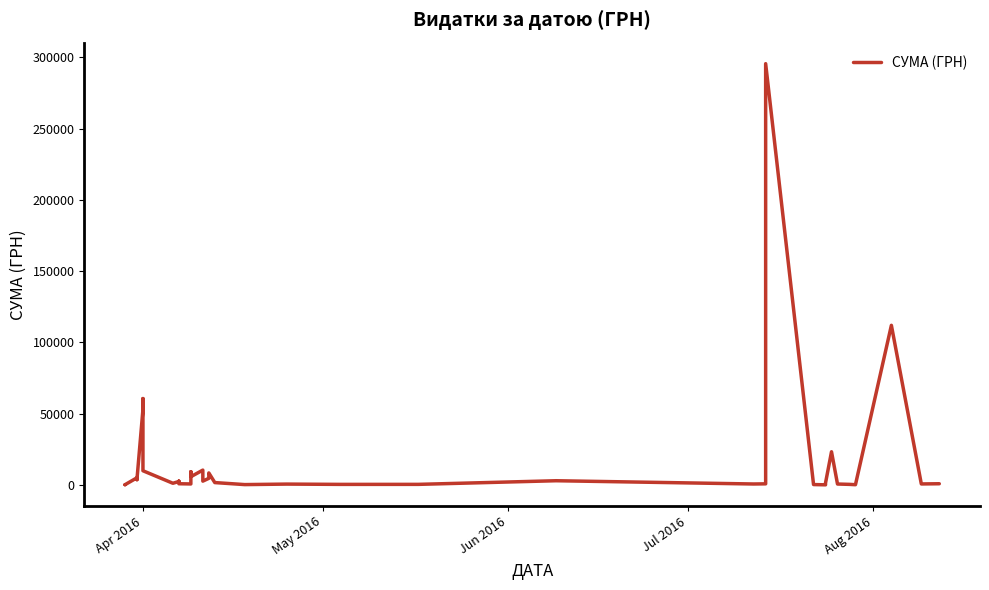

The chart shows a value of 327.2 at 20. True or false?

False